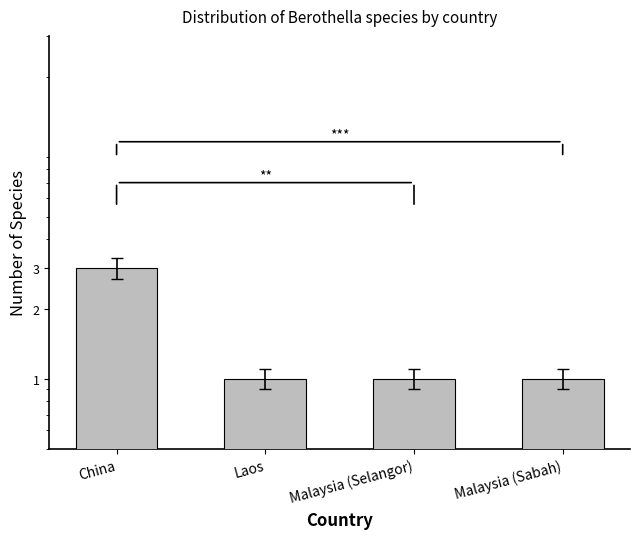

What is the label of the 2nd bar from the right?

Malaysia (Selangor)